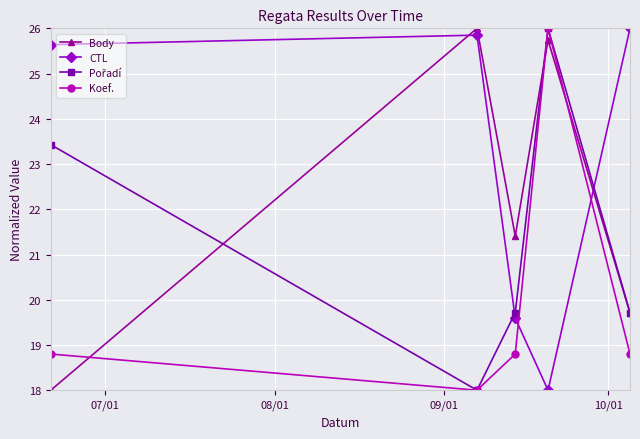

What is the greatest value displayed?

26.0